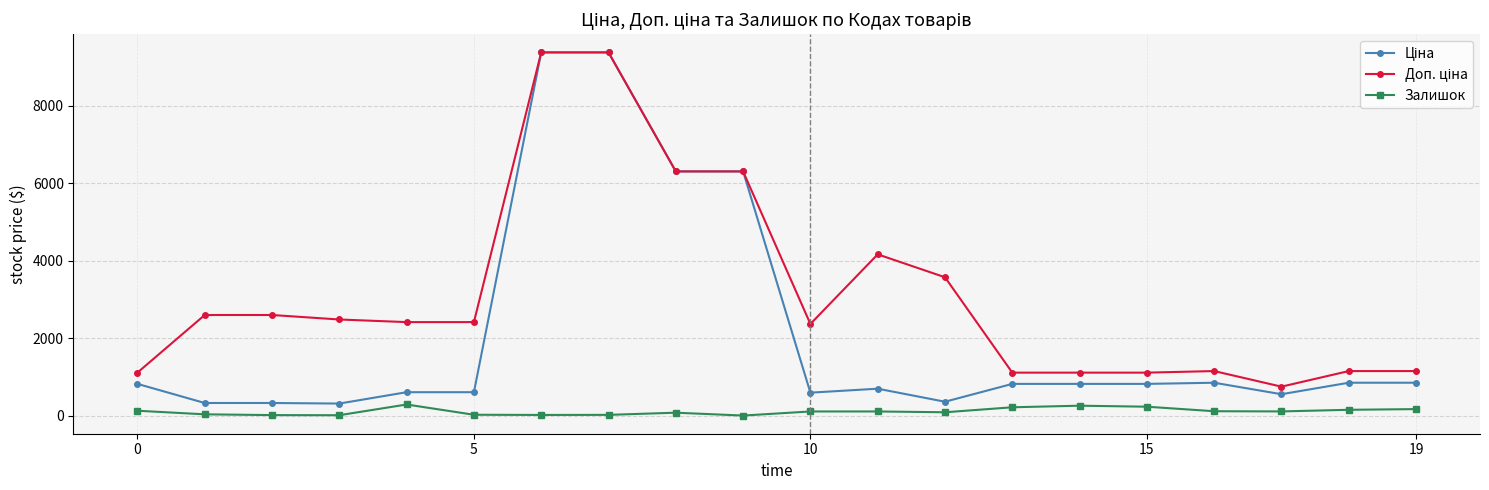

How many distinct data groups are displayed?

3